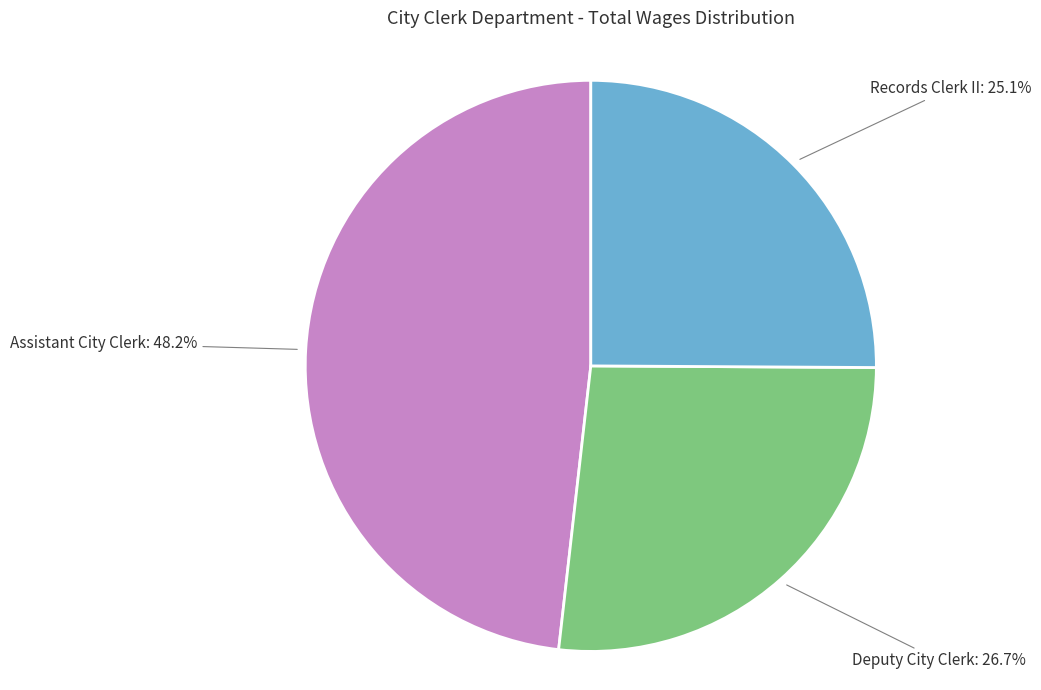

Count the number of slices in the pie.

3